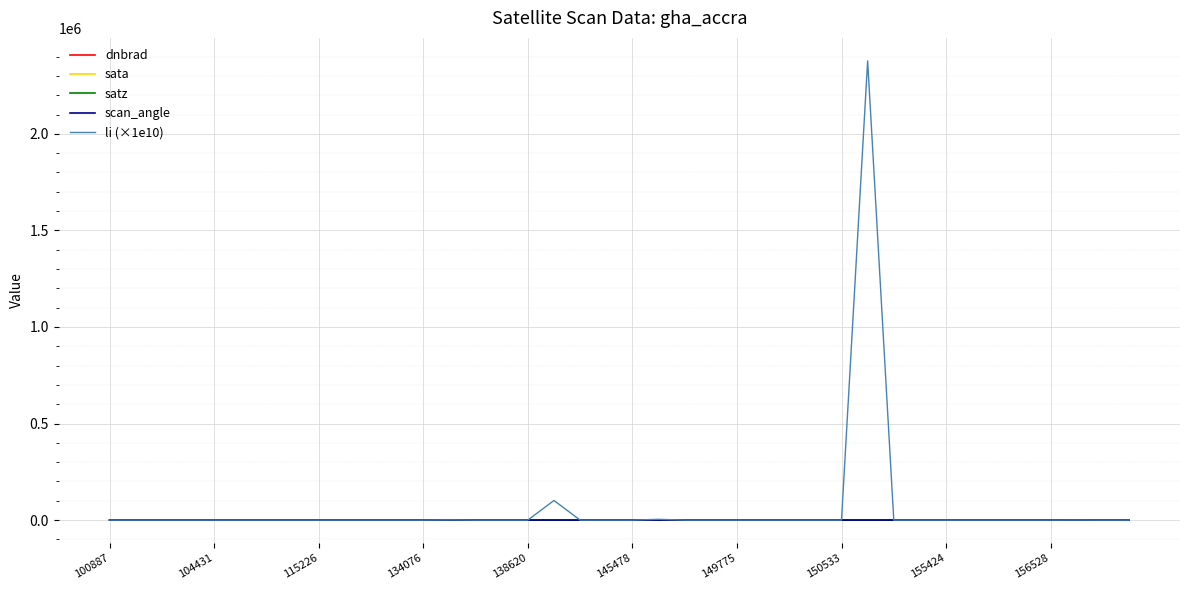

Does the chart display data point markers on the line(s)?

No